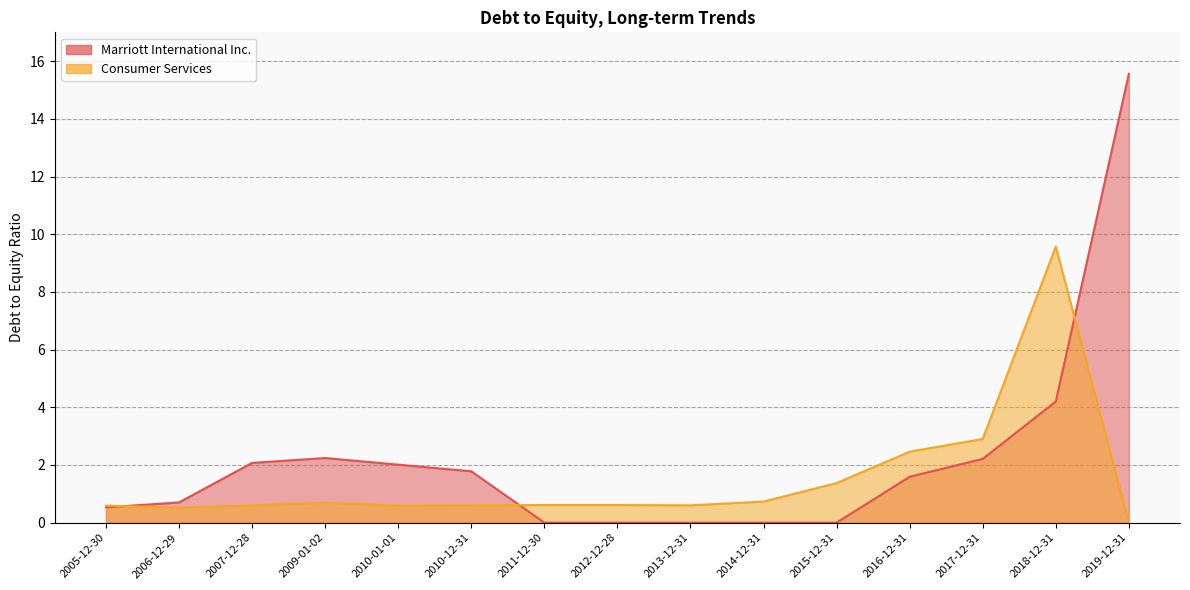

At how many categories does at least one series exceed 7?

2